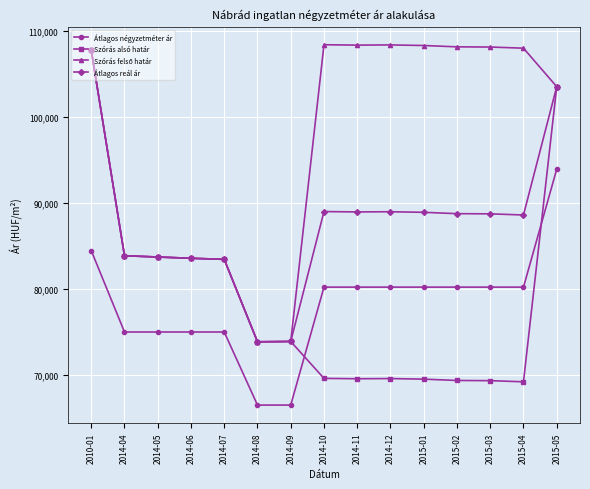

True or false: Átlagos reál ár and Átlagos négyzetméter ár intersect in this chart.

False